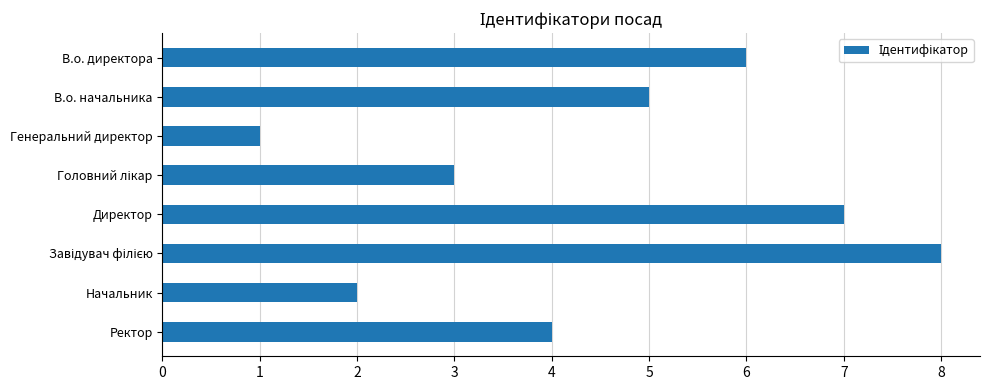

What is the maximum value shown in the chart?

8